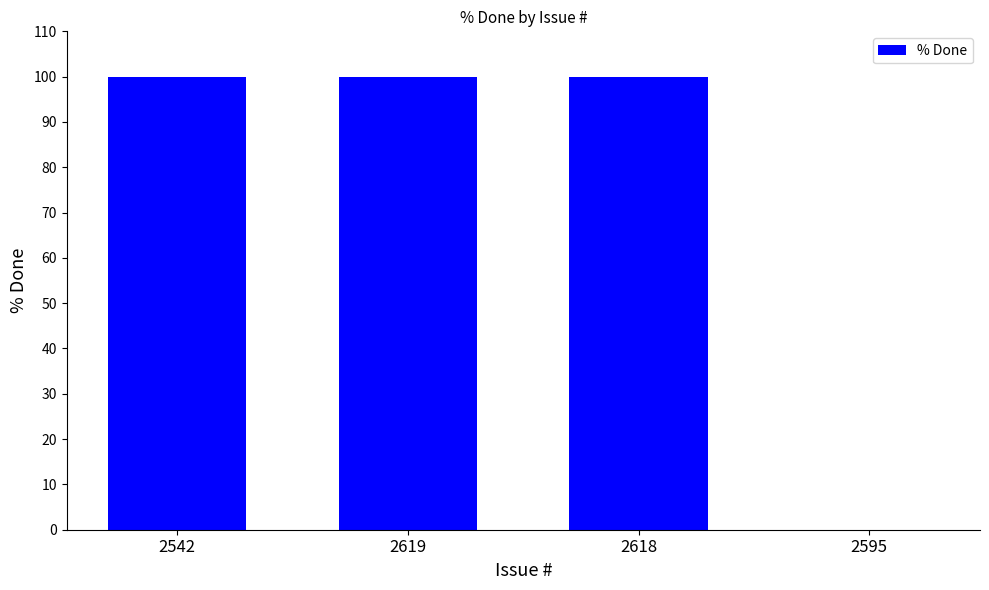

Is it true that the value at 2618 is 143?

False